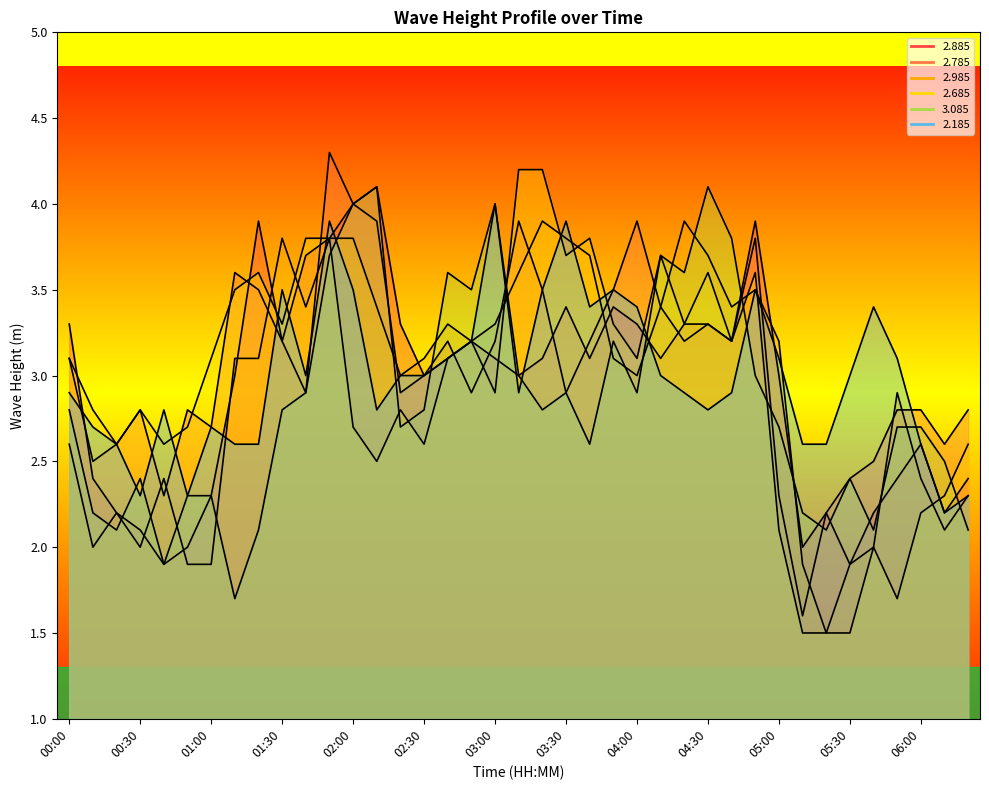

The 3.085 series shows 4.0 at 03:10. True or false?

False